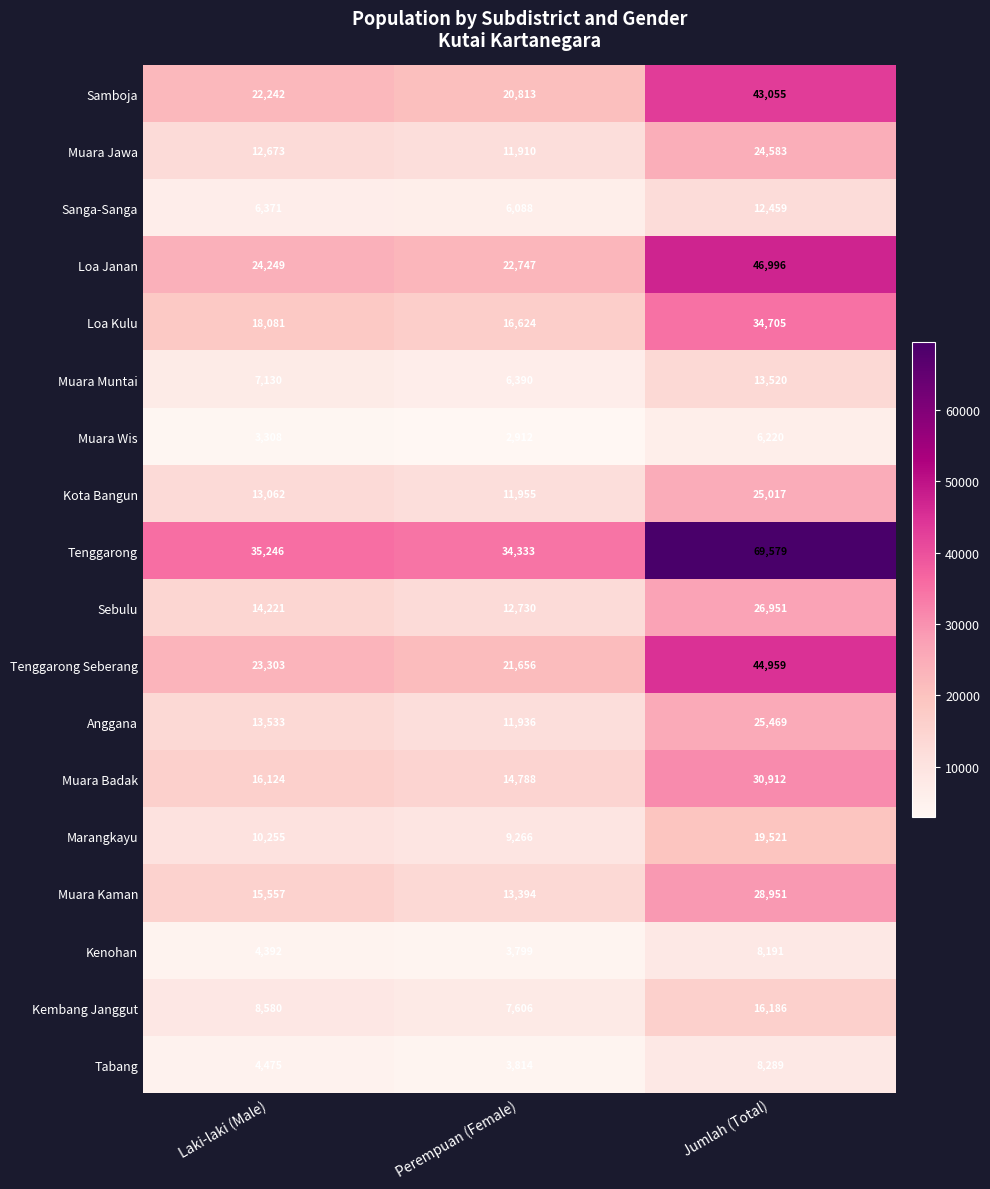

What is the sum of the Muara Kaman values at Laki-laki (Male) and Jumlah (Total)?

44508